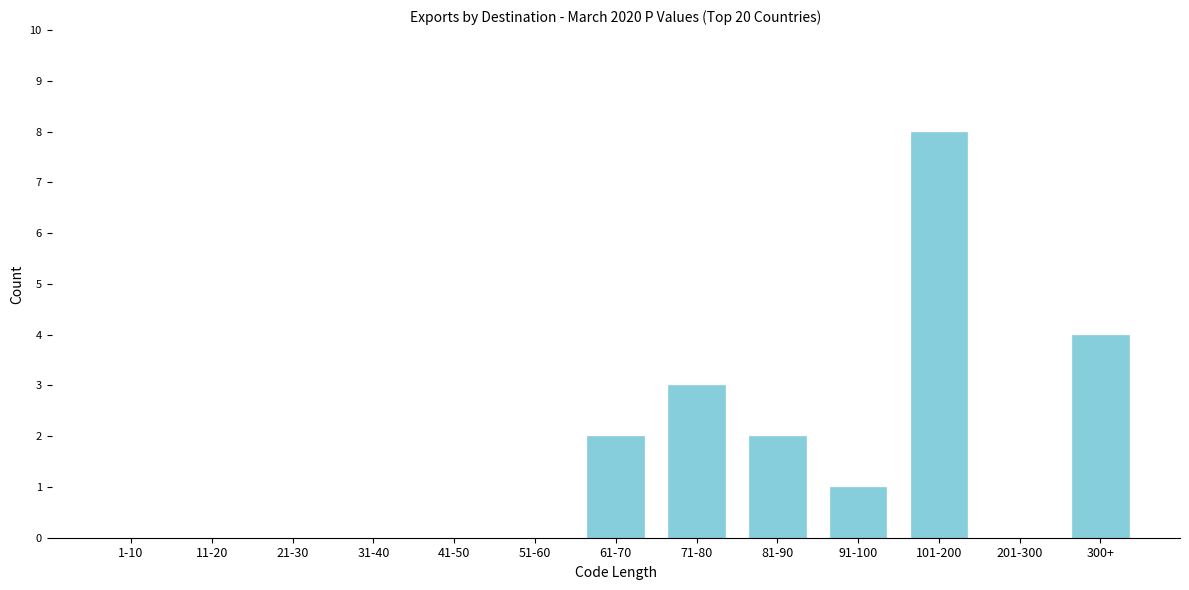

Reading left to right, what are all the values shown in this chart?

1-10=0	11-20=0	21-30=0	31-40=0	41-50=0	51-60=0	61-70=2	71-80=3	81-90=2	91-100=1	101-200=8	201-300=0	300+=4